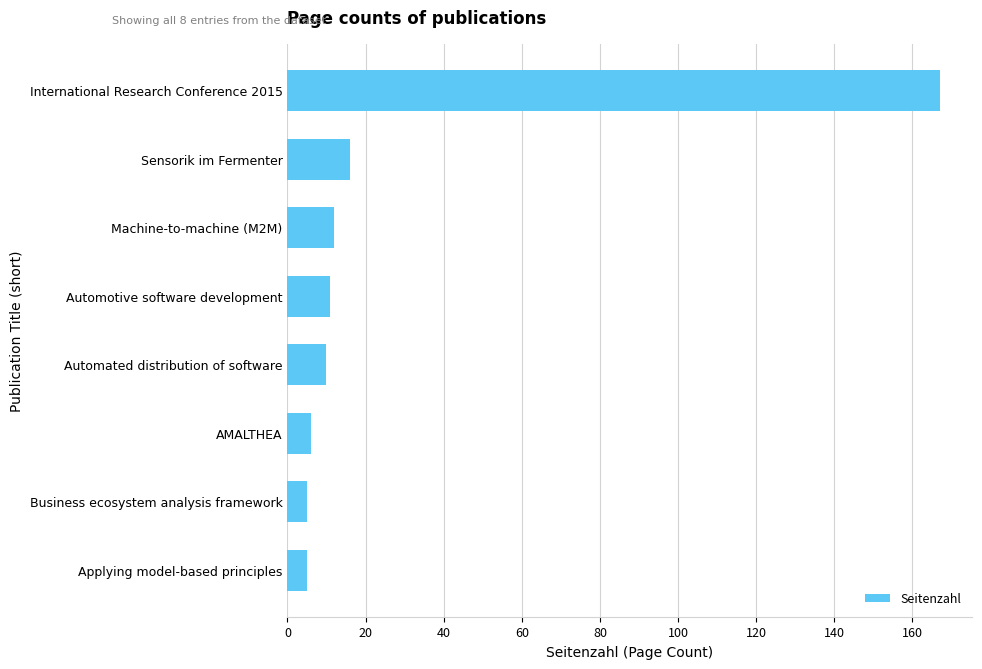

The chart shows a value of 6 at Sensorik im Fermenter. True or false?

False